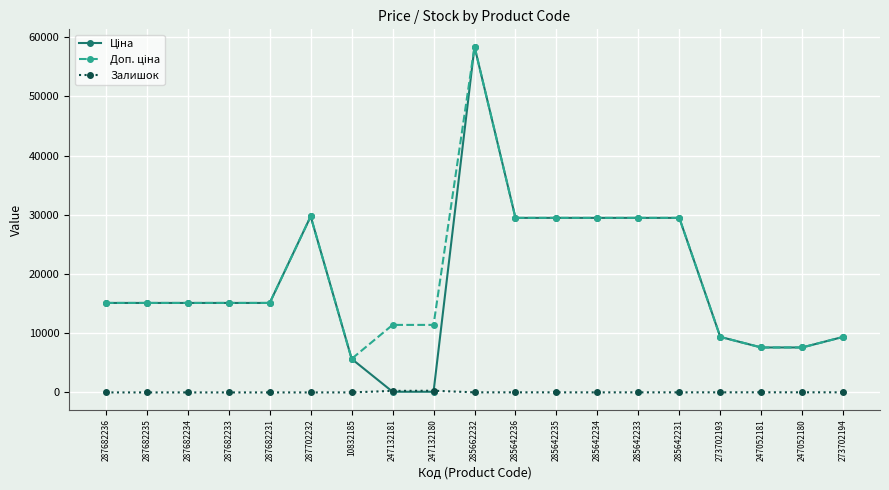

What is the difference between the highest and lowest values at 287682236?

15120.0